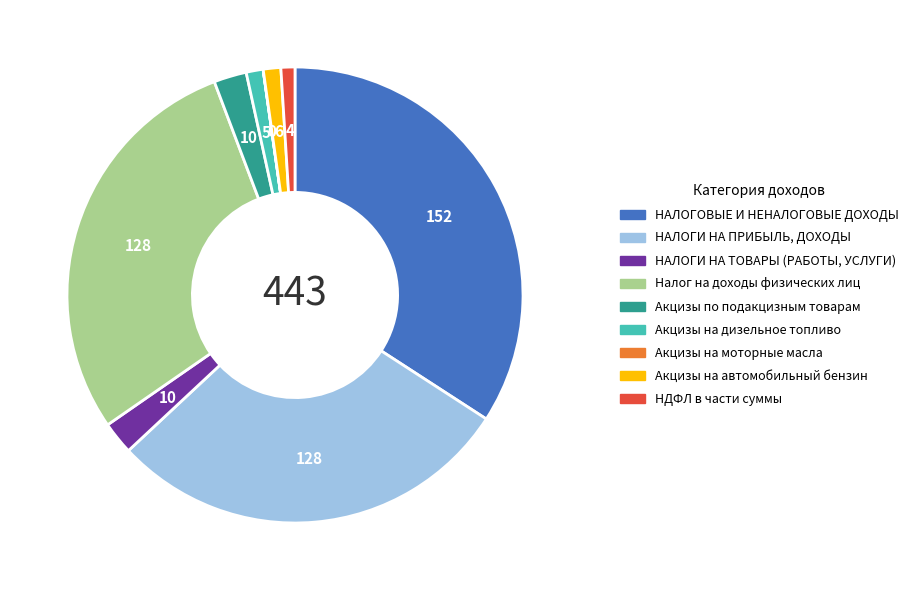

Does any single category account for the majority?

No